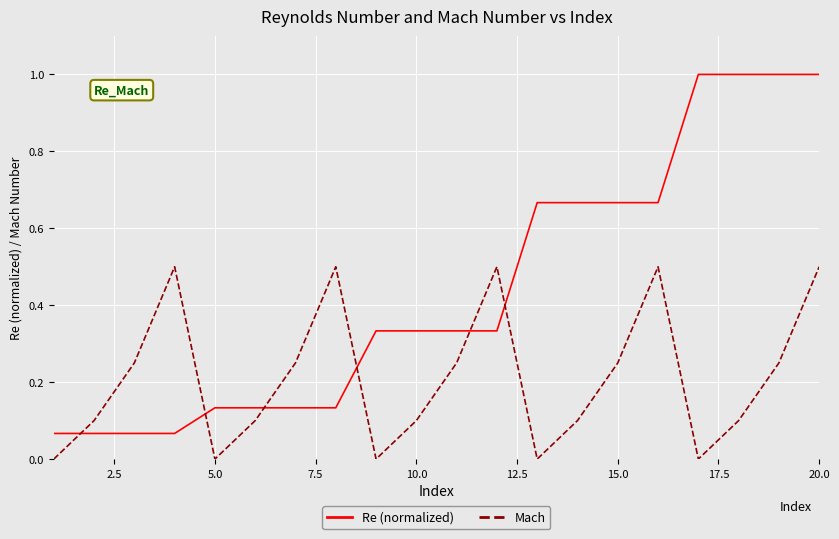

What is the highest value of the Re (normalized) series?

1.0